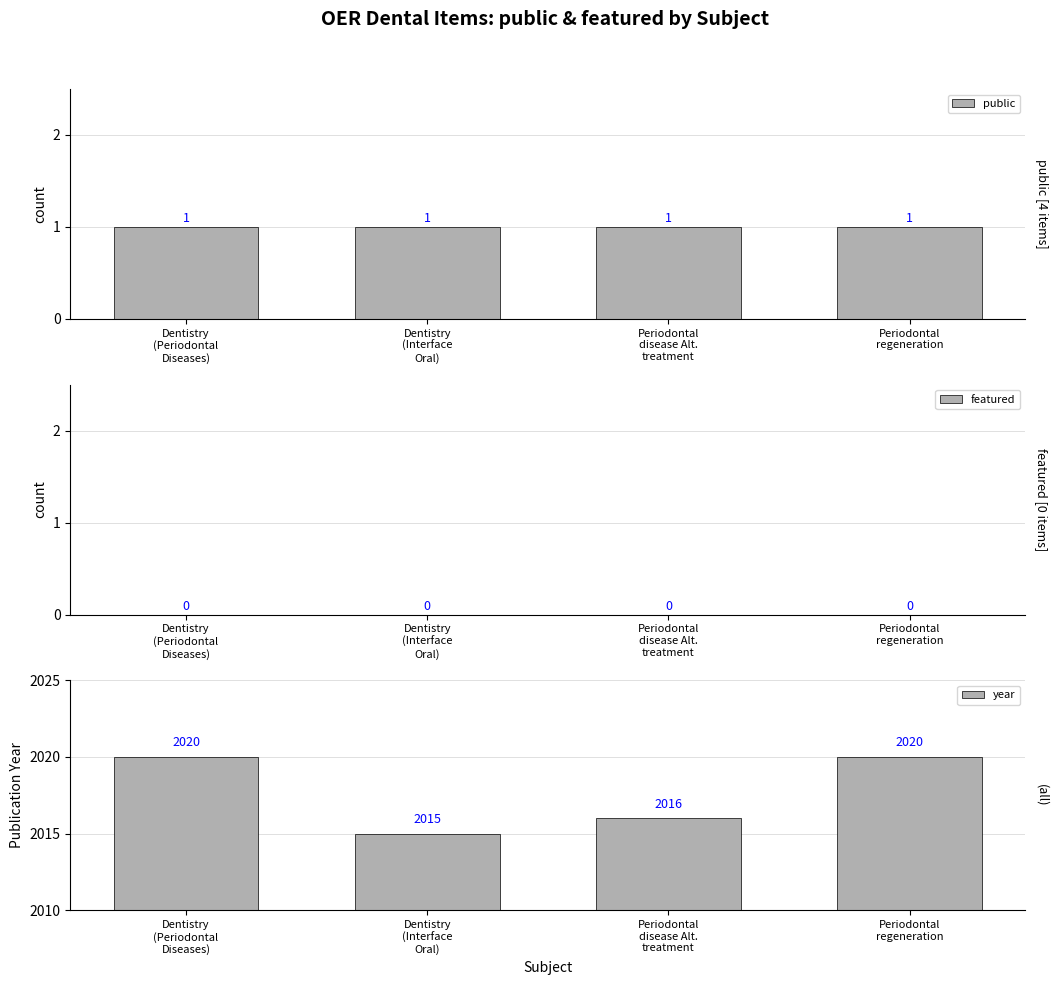

How many categories are shown in the chart?

4